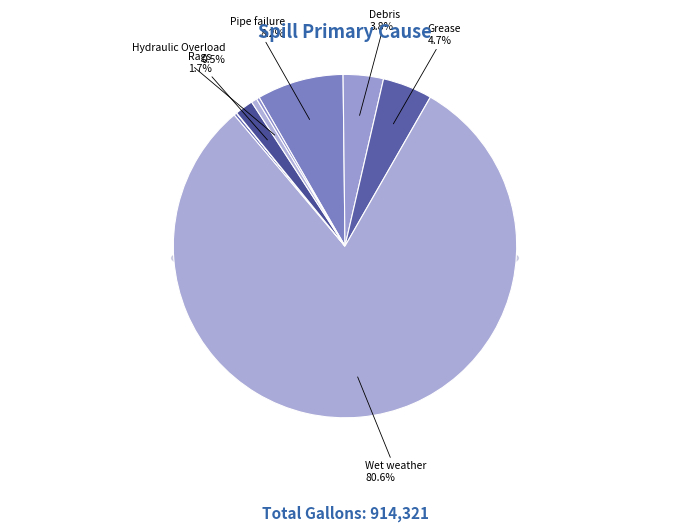

Which category has the smallest portion of the pie?

Equipment failure